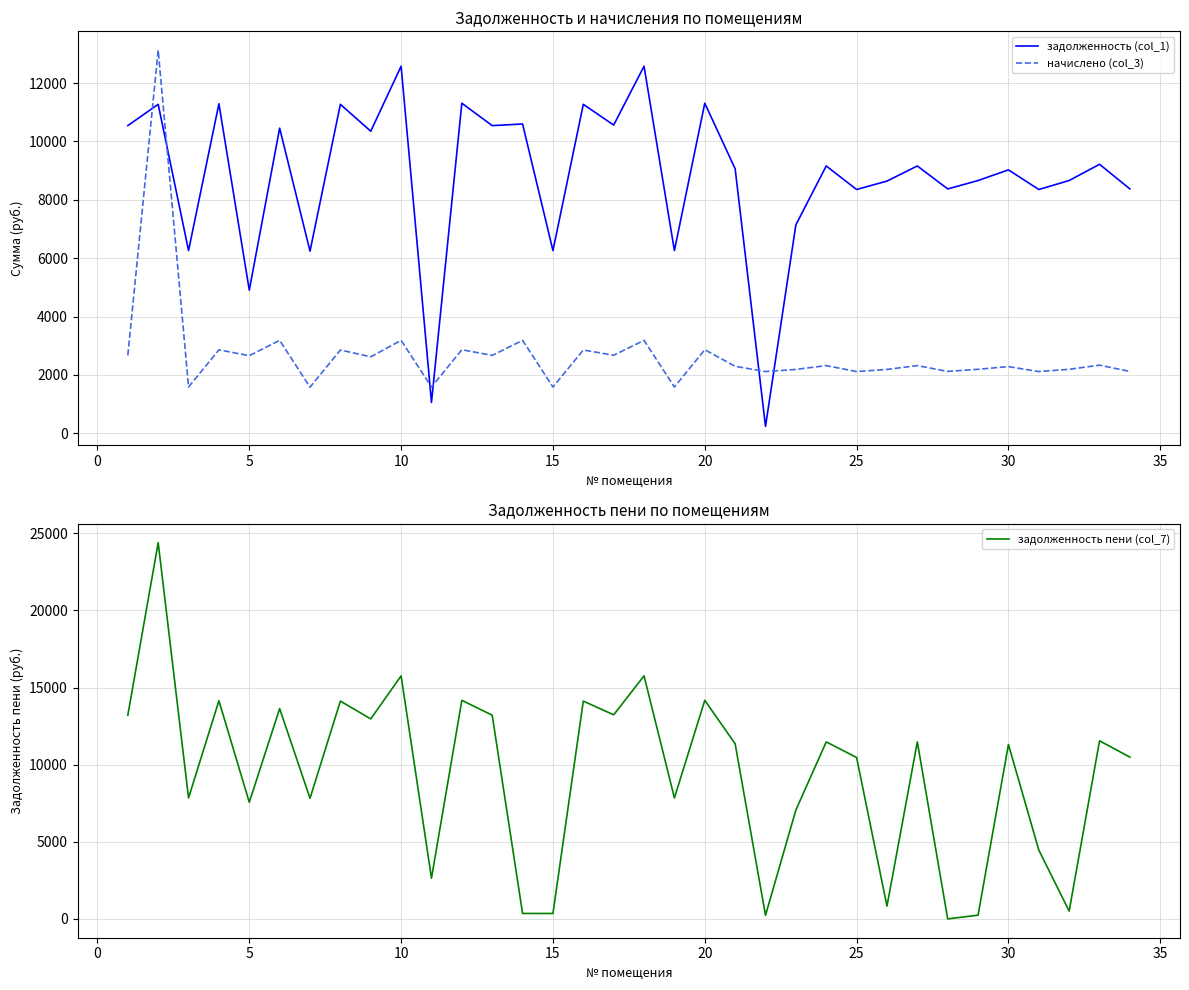

What is the lowest value of the начислено (col_3) series?

1579.5